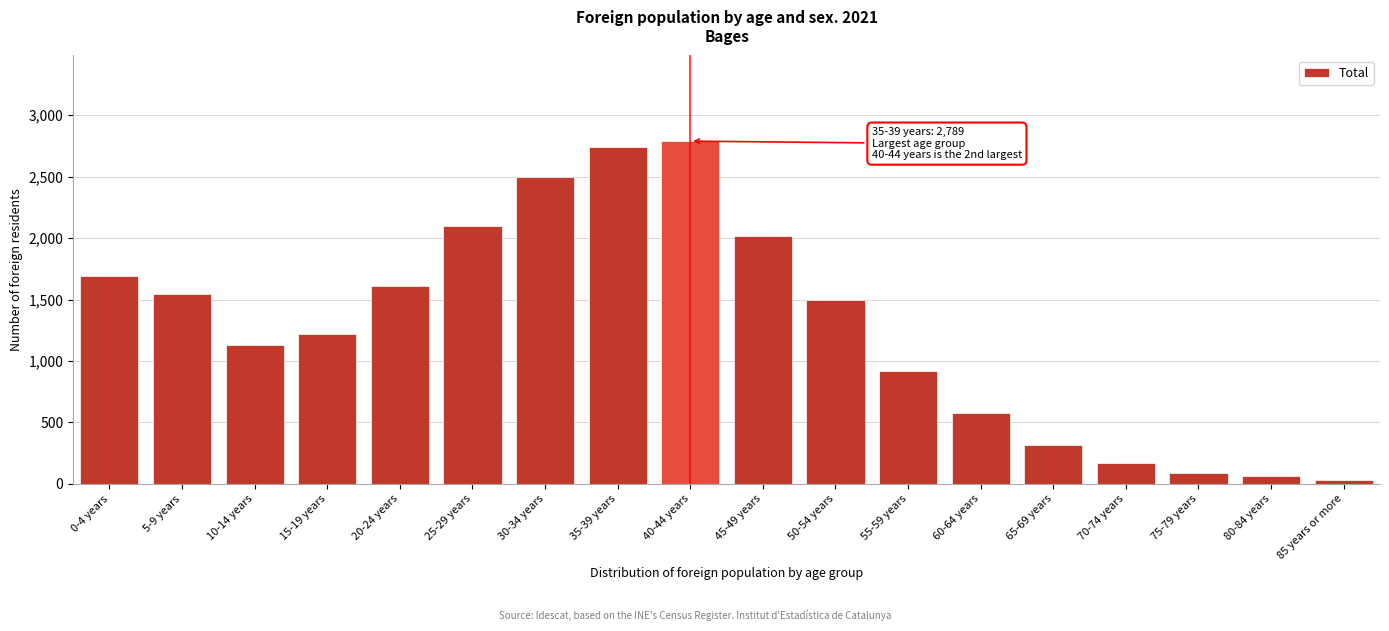

Reading left to right, what are all the values shown in this chart?

1692	1546	1133	1222	1606	2098	2494	2738	2789	2017	1493	919	575	314	173	87	61	30